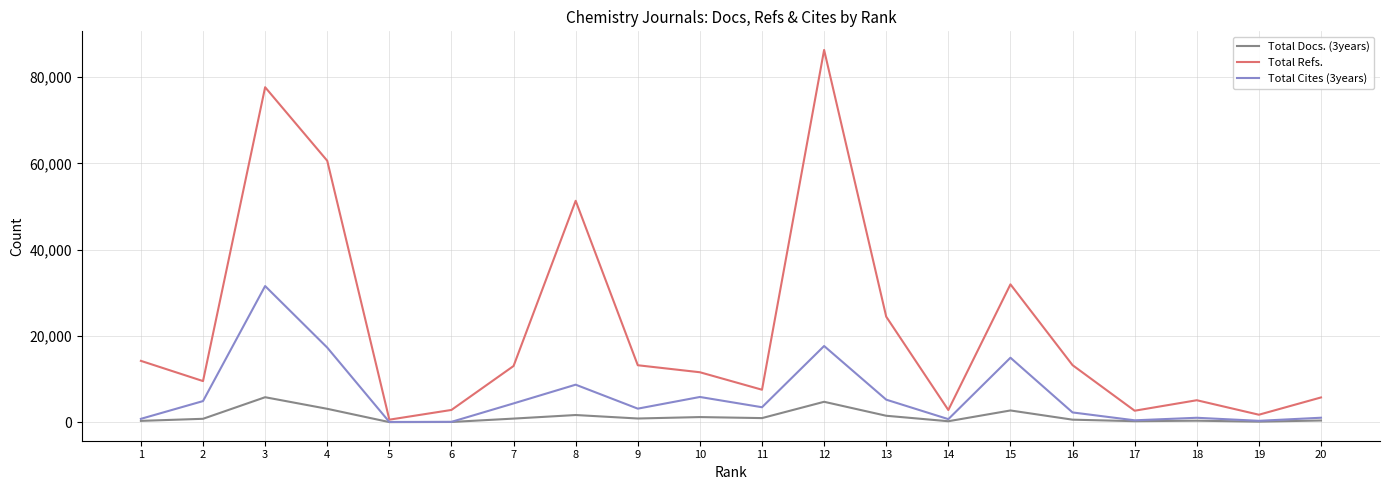

Is this an area chart (filled region under the line)?

No